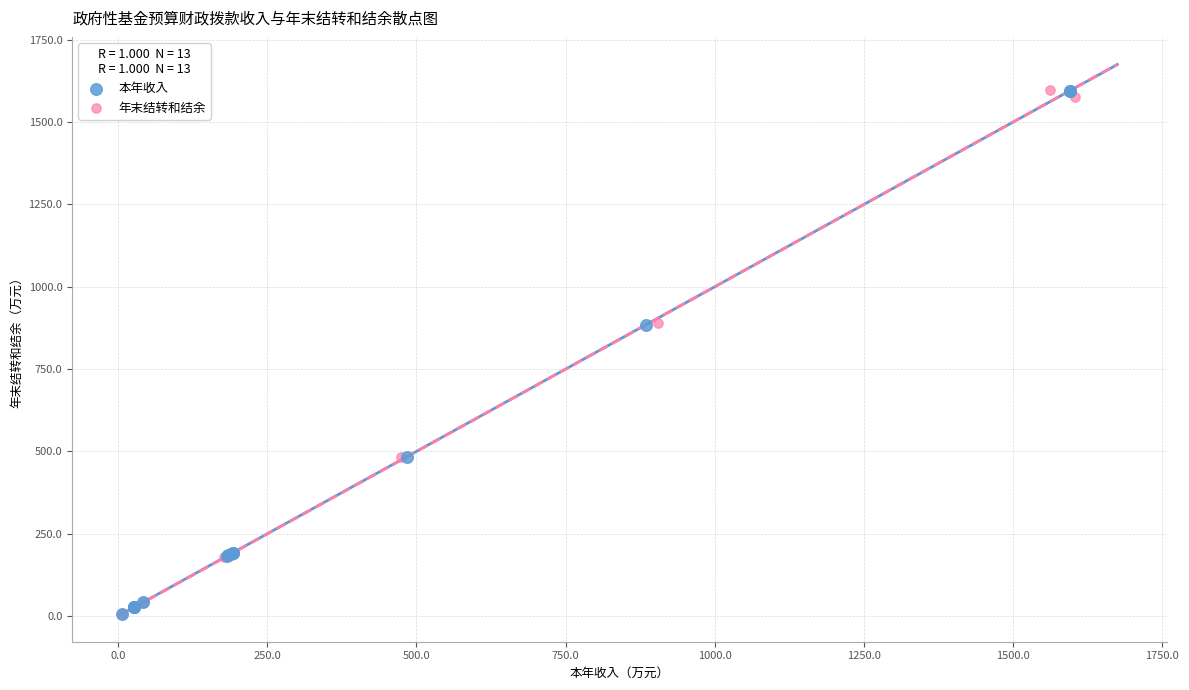

What are all the series names shown in the legend?

本年收入, 年末结转和结余